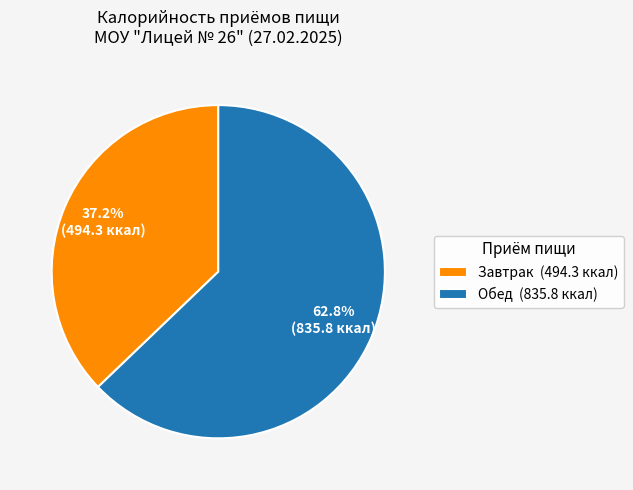

Count the number of slices in the pie.

2